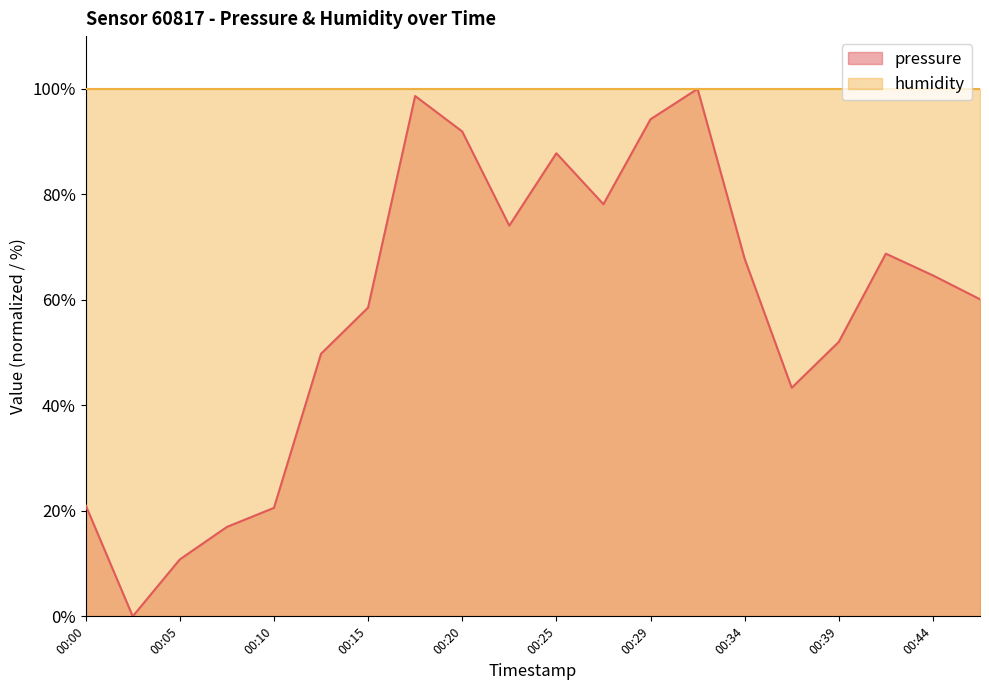

Where is the first local minimum?

00:03